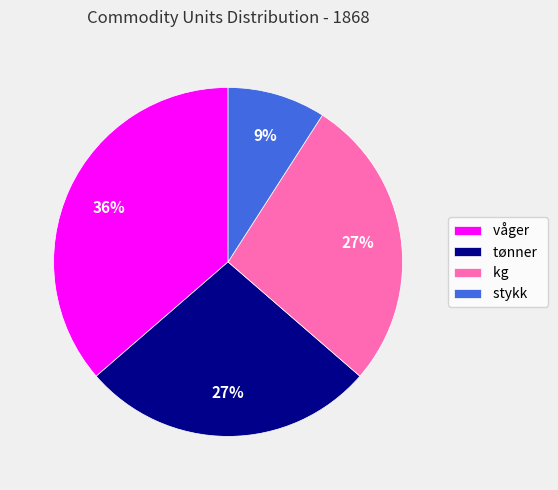

What is the ratio of the value at tønner to the value at stykk?

3.0